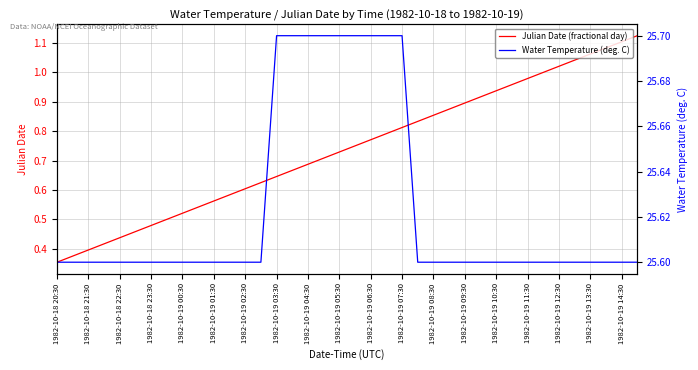

At which label does Julian Date (fractional day) reach its minimum?

1982-10-18 20:30